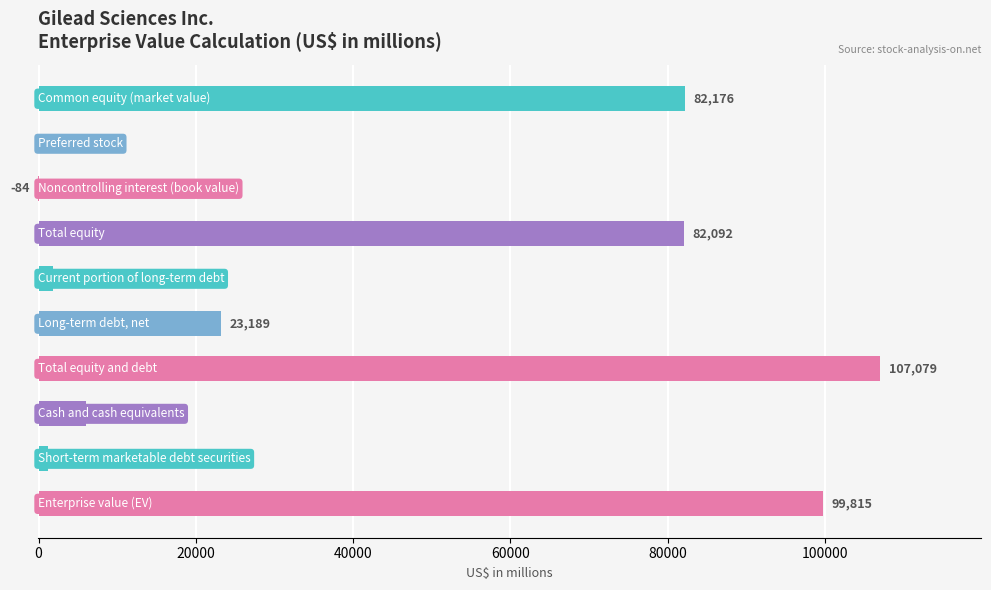

What is the greatest value displayed?

107079